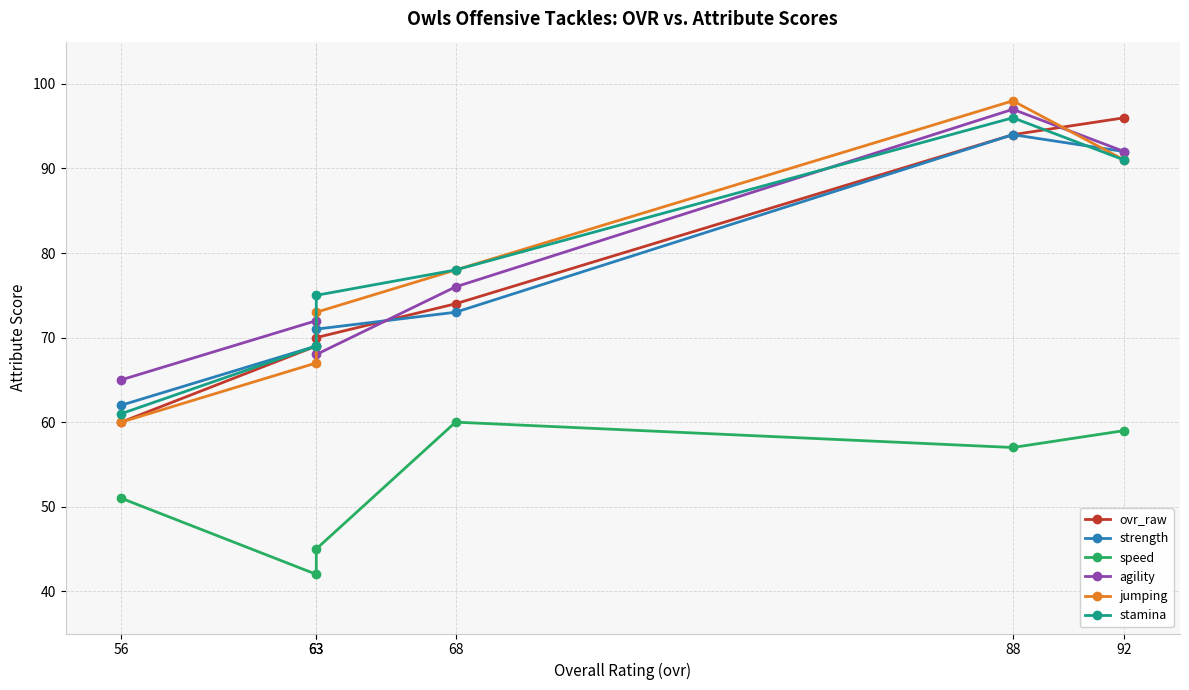

What is the sum of the strength values at 63 and 63?

140